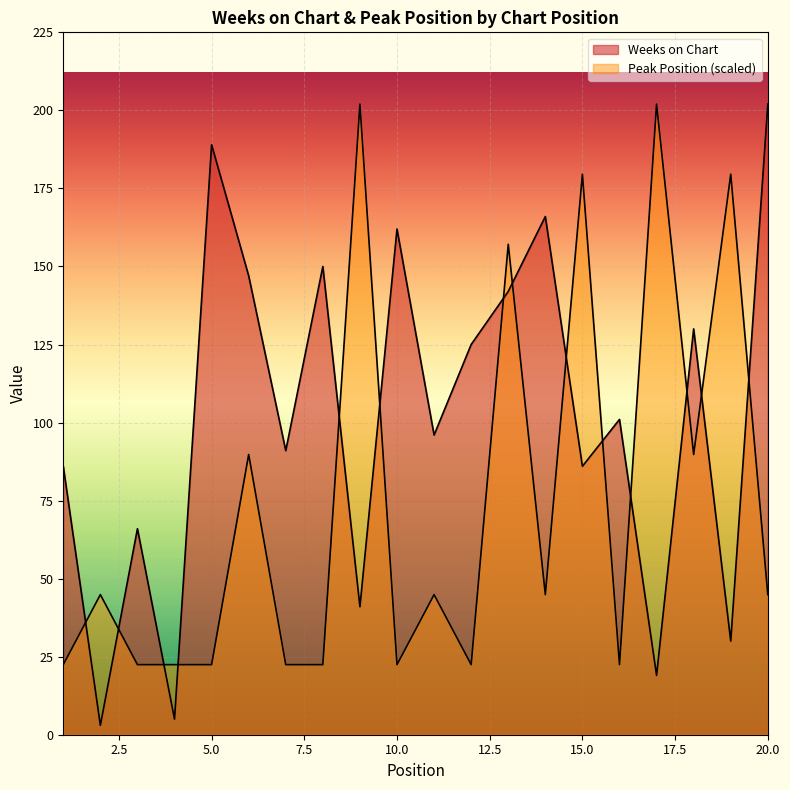

Count the number of data series in this chart.

2